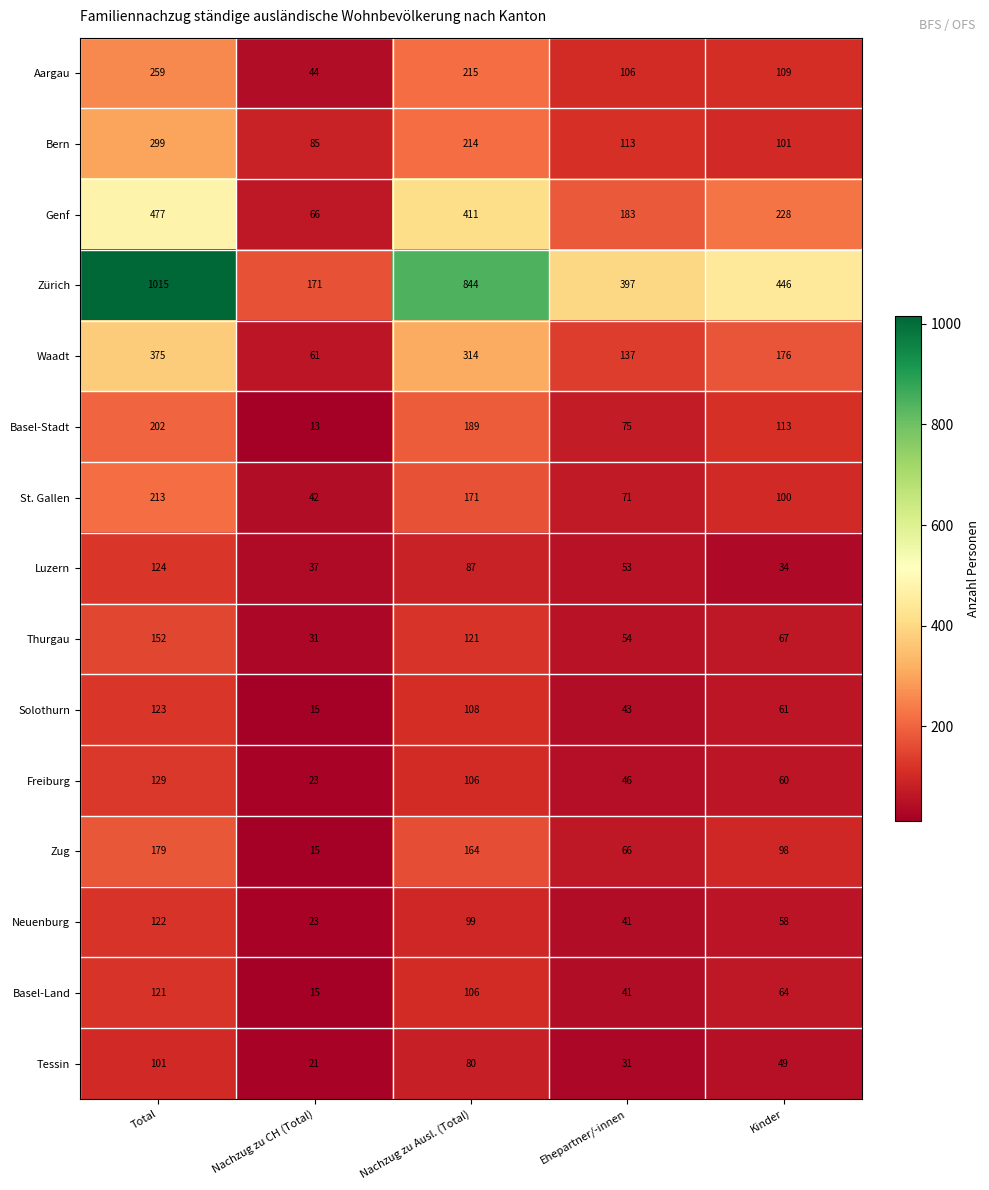

What is the difference between the maximum and minimum values in the St. Gallen series?

171